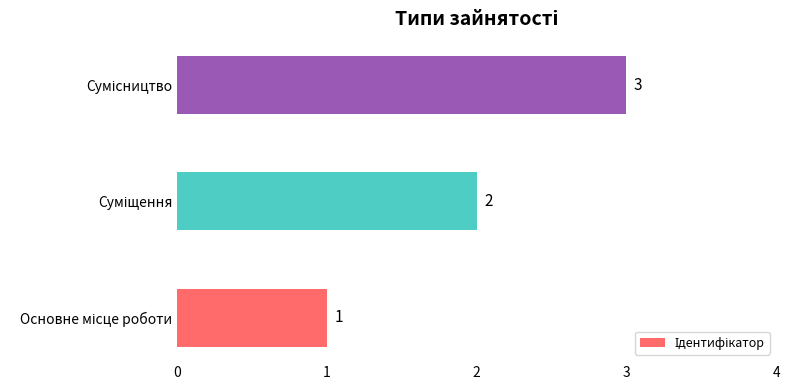

What is the average value?

2